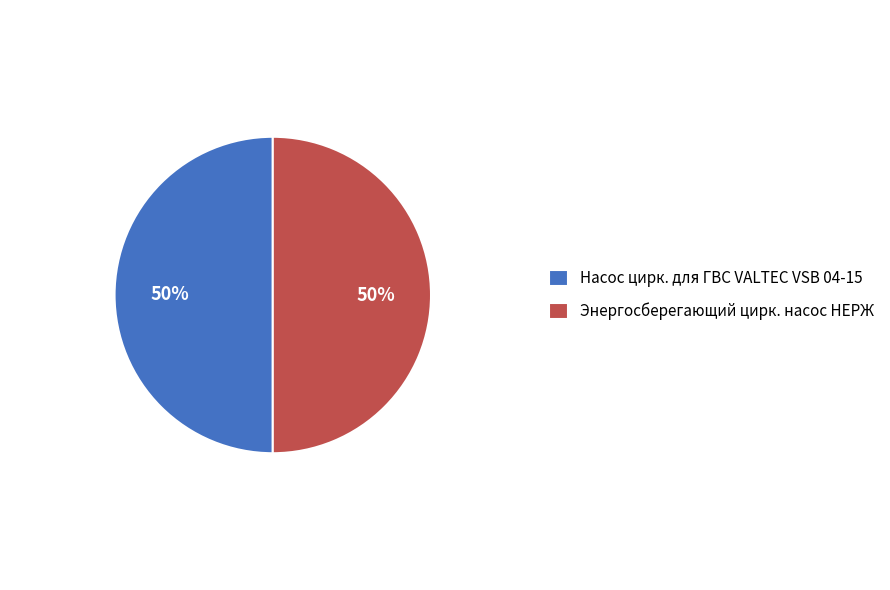

Count the number of slices in the pie.

2